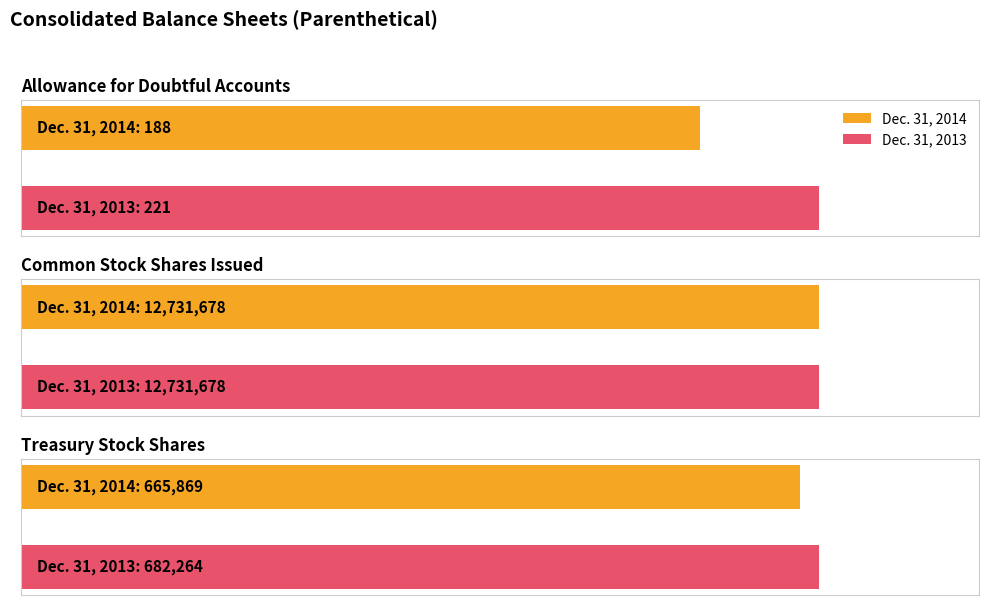

Does the chart contain any negative values?

No